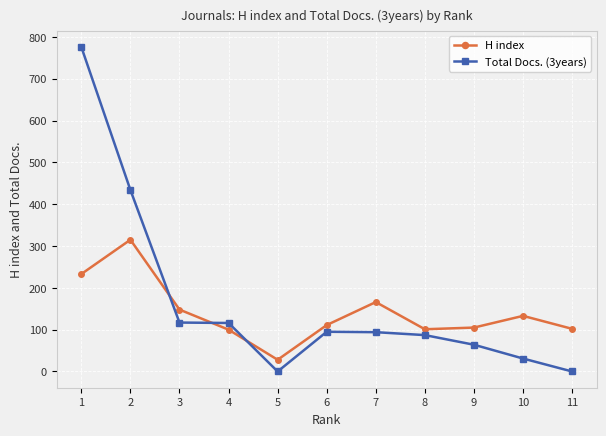

What is the sum of all H index values?

1542